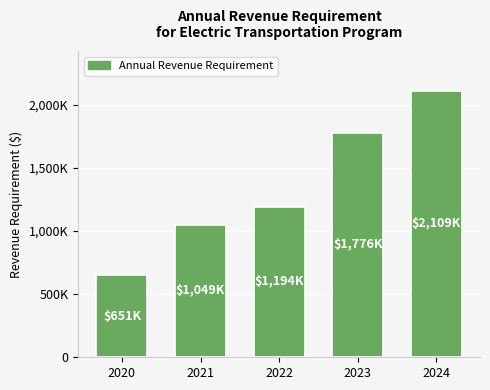

What is the change in value from 2021 to 2023?

+726605.7